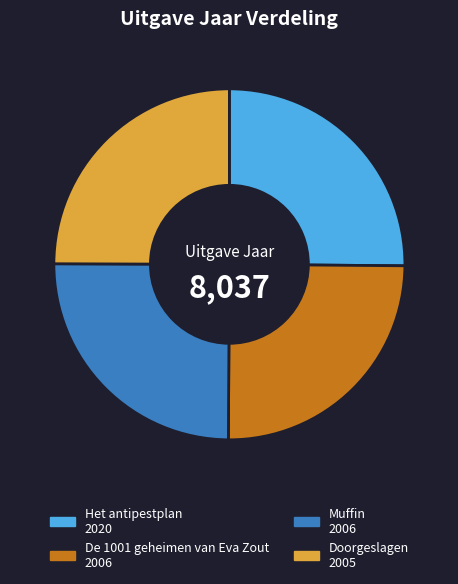

True or false: Muffin accounts for 25% of the total.

True